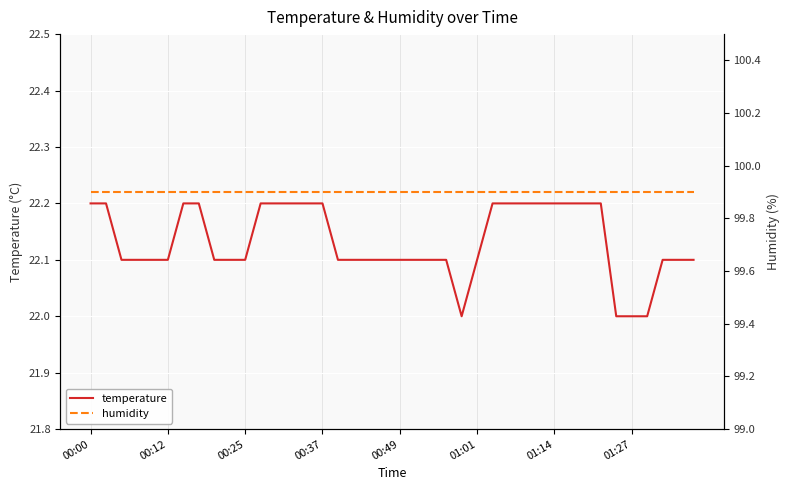

At which category is the sum across all series the highest?

00:00